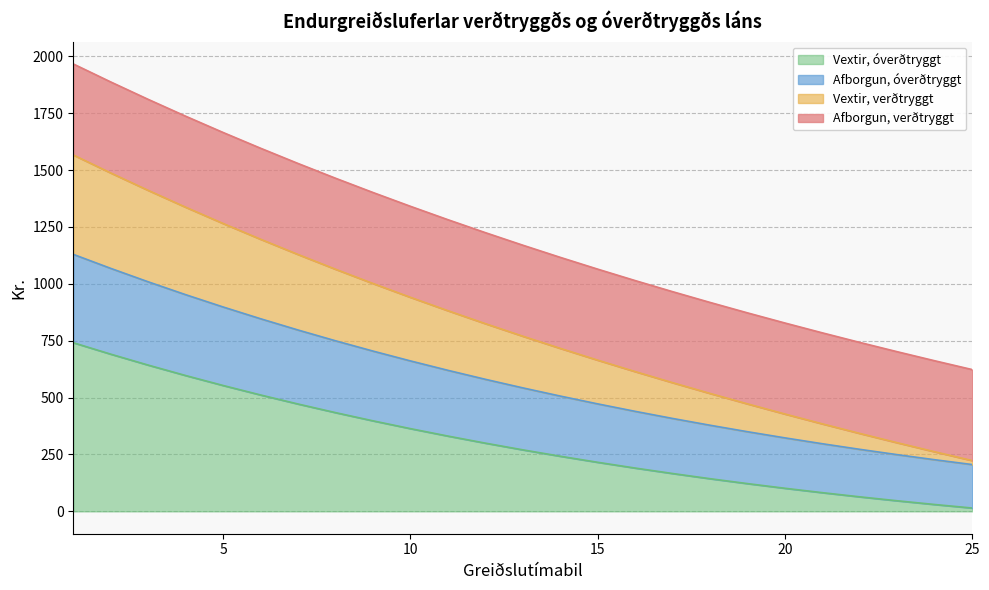

What is the maximum value for Vextir, óverðtryggt?

741.3